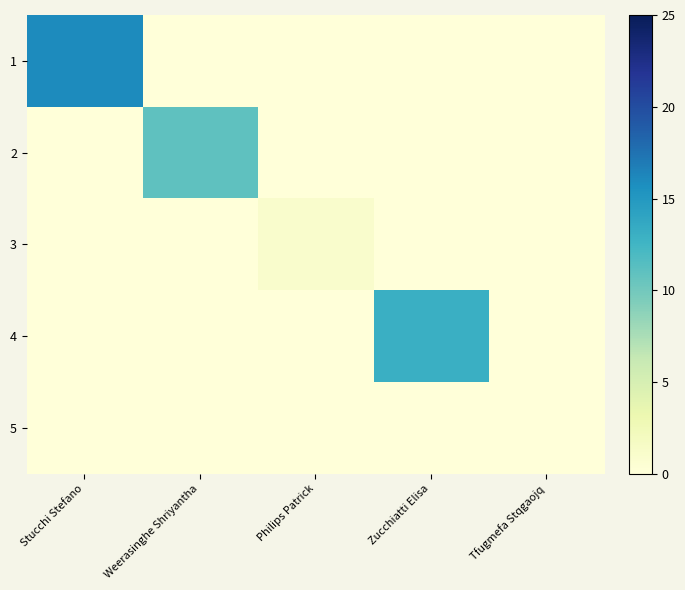

Reading left to right, list all the values displayed in this chart.

1: Stucchi Stefano=16	Weerasinghe Shriyantha=0	Philips Patrick=0	Zucchiatti Elisa=0	Tfugmefa Stqgaojq=0
2: Stucchi Stefano=0	Weerasinghe Shriyantha=11	Philips Patrick=0	Zucchiatti Elisa=0	Tfugmefa Stqgaojq=0
3: Stucchi Stefano=0	Weerasinghe Shriyantha=0	Philips Patrick=1	Zucchiatti Elisa=0	Tfugmefa Stqgaojq=0
4: Stucchi Stefano=0	Weerasinghe Shriyantha=0	Philips Patrick=0	Zucchiatti Elisa=13	Tfugmefa Stqgaojq=0
5: Stucchi Stefano=0	Weerasinghe Shriyantha=0	Philips Patrick=0	Zucchiatti Elisa=0	Tfugmefa Stqgaojq=0